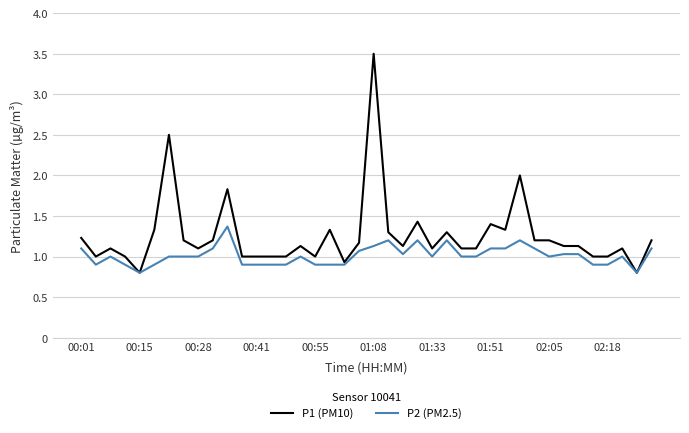

Rank the series by their average value, from lowest to highest.

P2 (PM2.5), P1 (PM10)